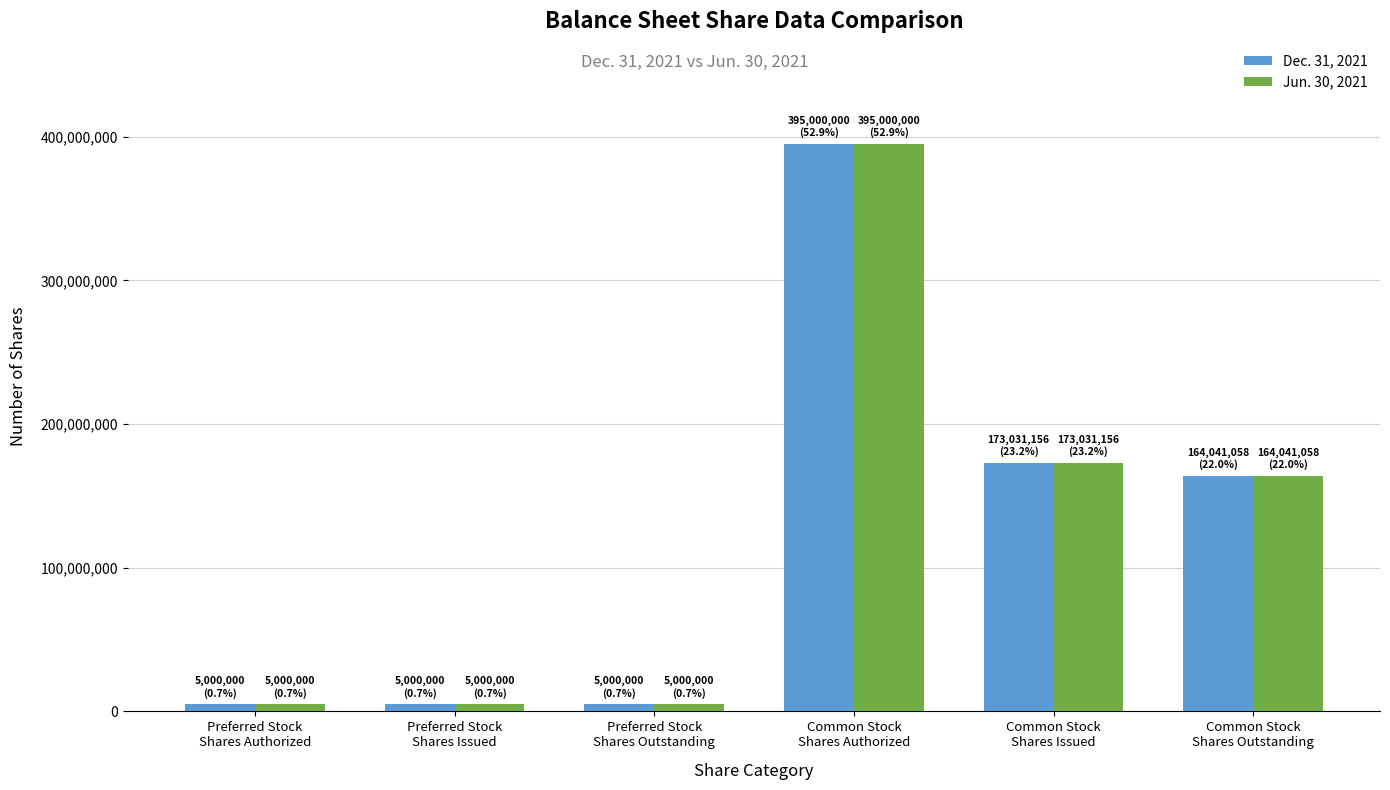

The Jun. 30, 2021 series shows 395000000 at Common Stock
Shares Authorized. True or false?

True